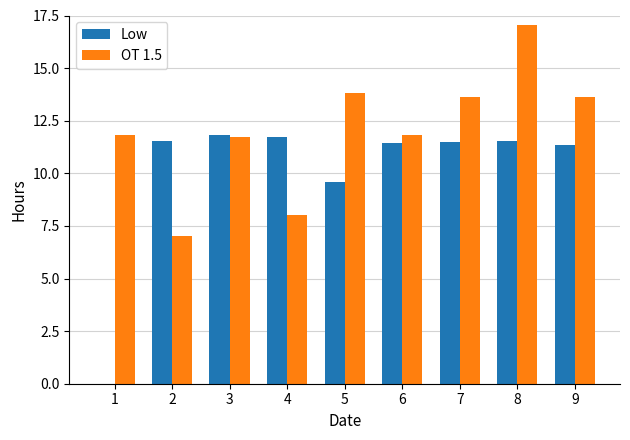

Which series has the largest range (max minus min)?

Low